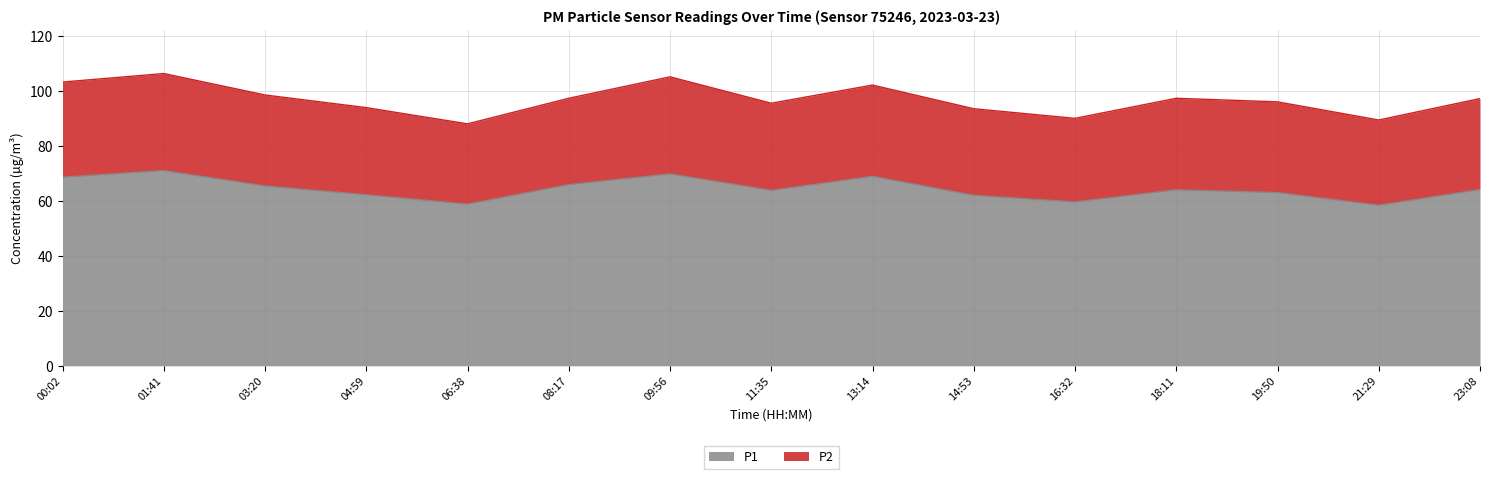

The chart shows a value of 24.9 at 01:41. True or false?

False